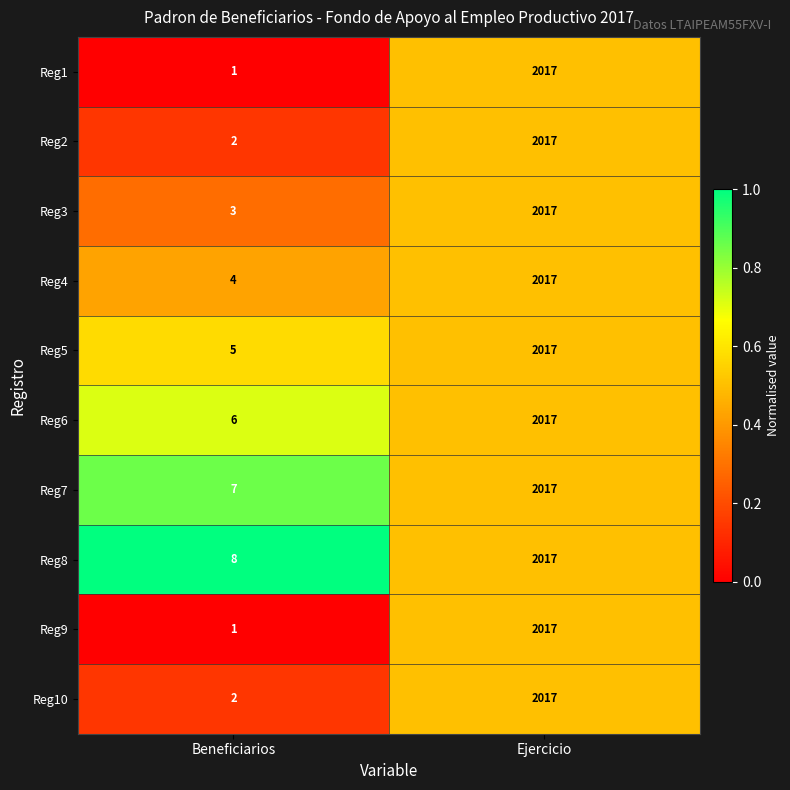

What is the total value across all series at Beneficiarios?

39